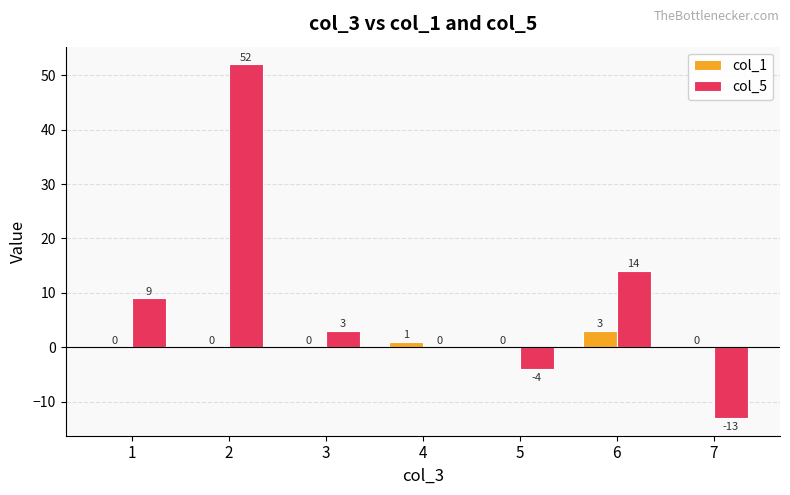

Between 5 and 7, which series saw the biggest shift?

col_5